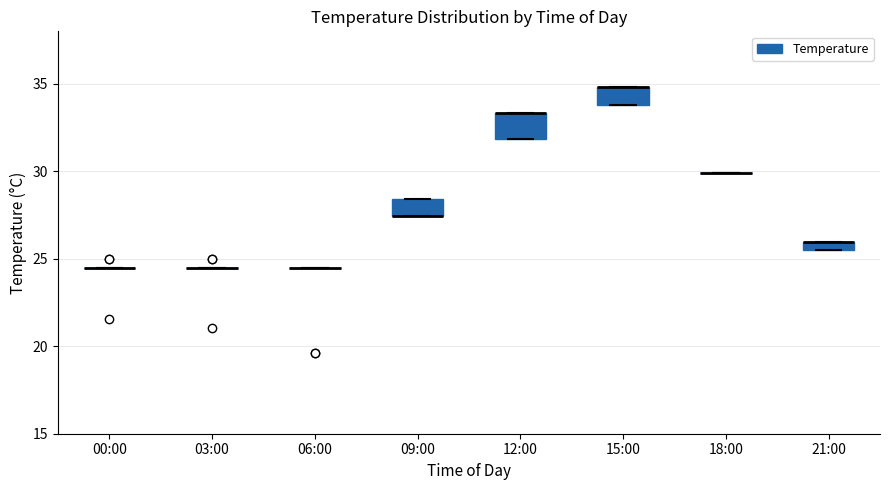

Where is the upper edge of the box for 12:00 on the y-axis? The values are not printed on the chart, so give them approximately, as read against the axis.

33.5